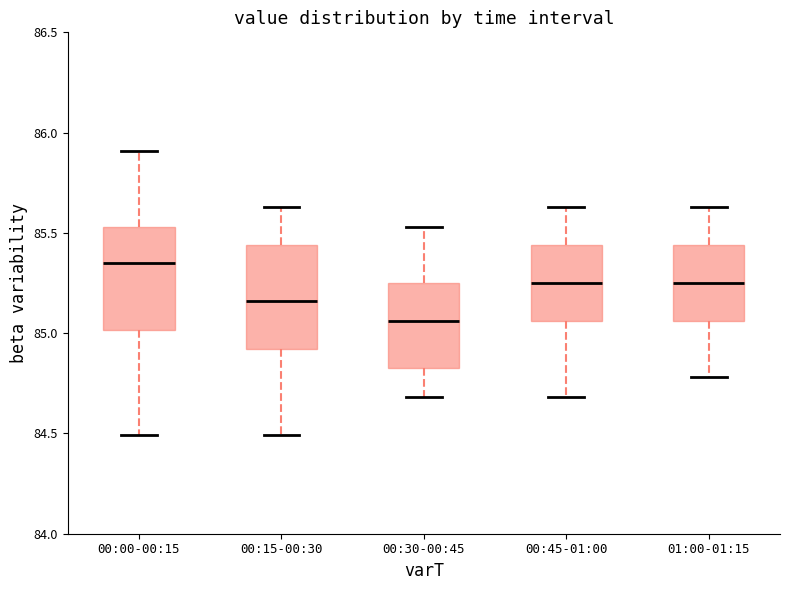

Which box's median line is the lowest?

00:30-00:45